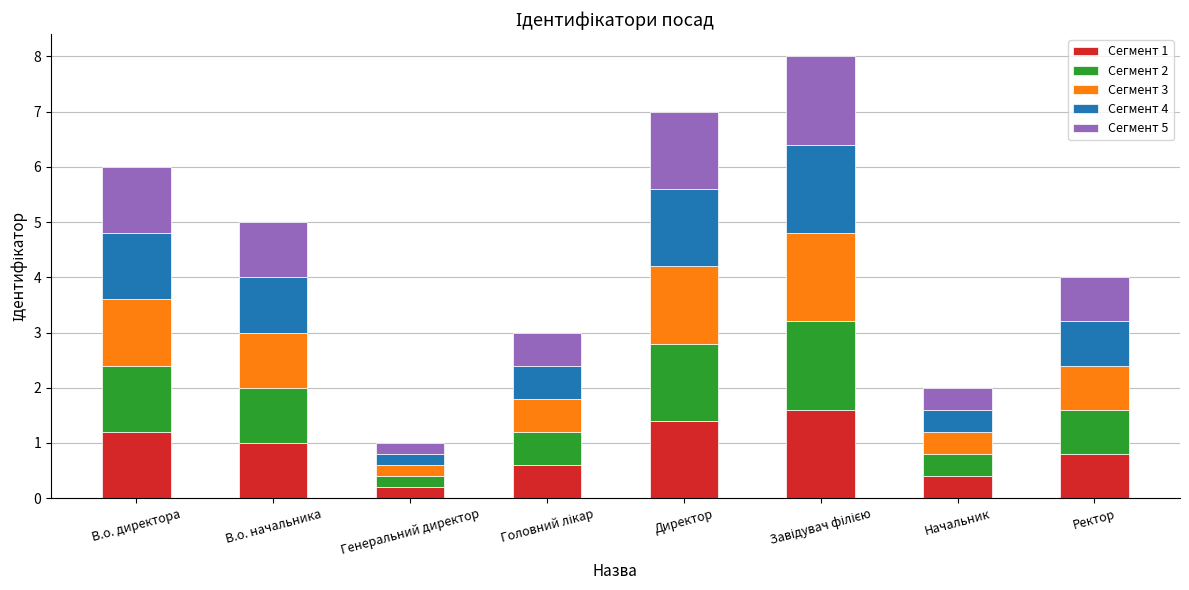

Which category has the lowest value in the Сегмент 1 series?

Генеральний директор